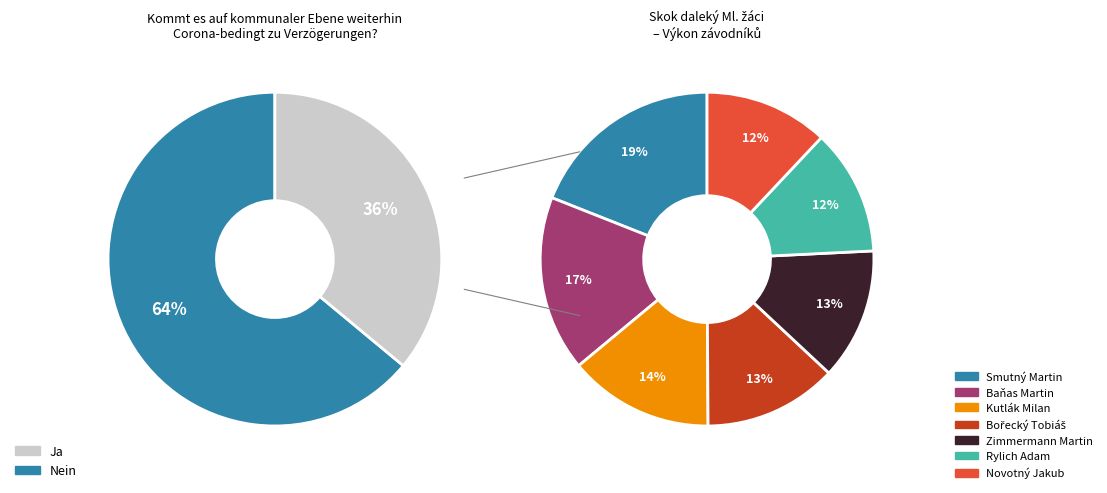

Is it true that Kutlák Milan is 14% of the pie?

True